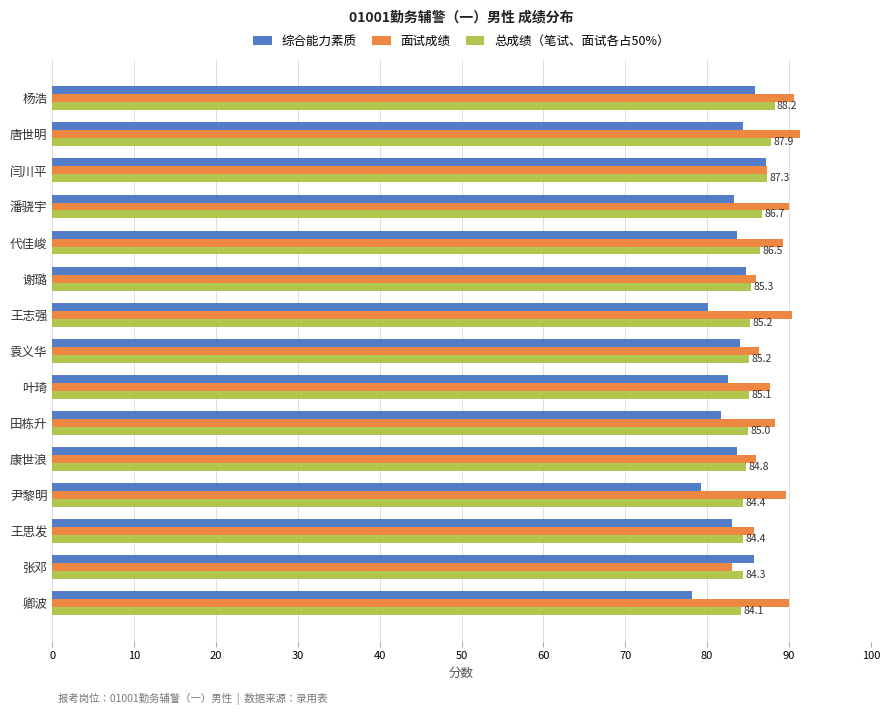

Is it true that 面试成绩 equals 47.1 at 康世浪?

False